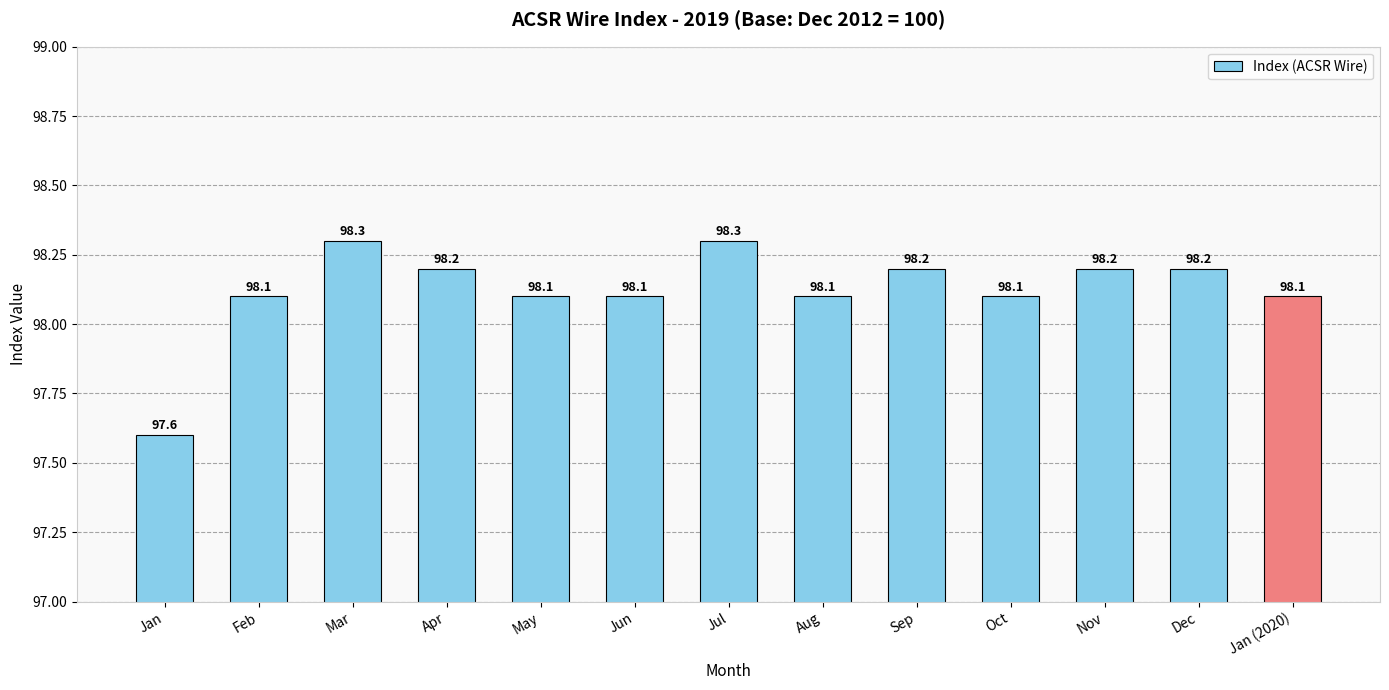

Are the bars horizontal?

No